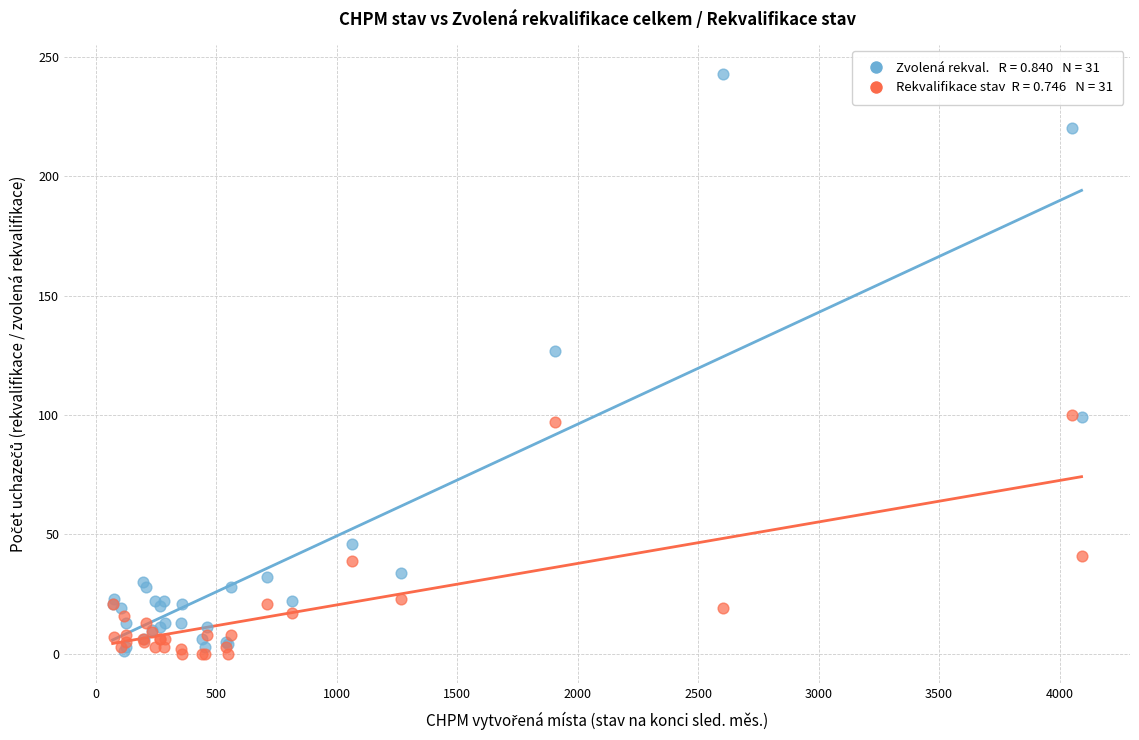

Across all series, what Y value is closest to 121?

127